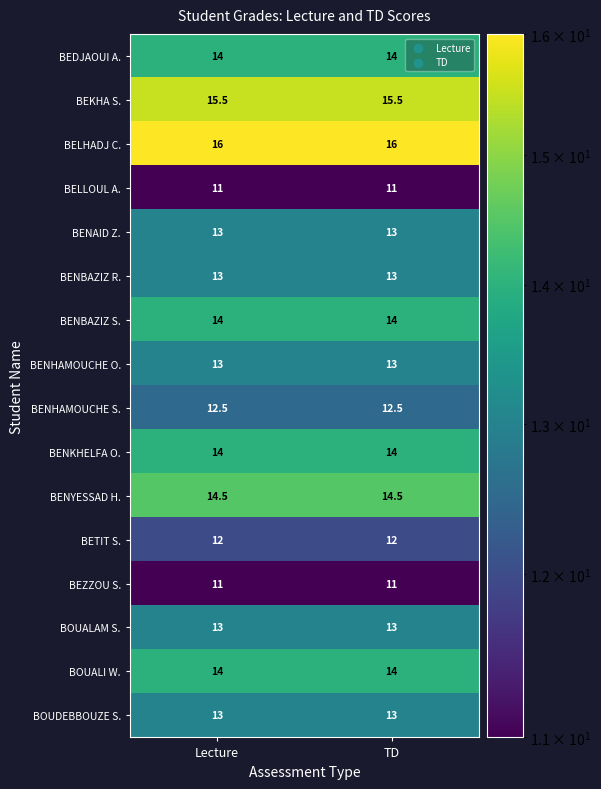

Is it true that BENAID Z. equals 5.7 at Lecture?

False